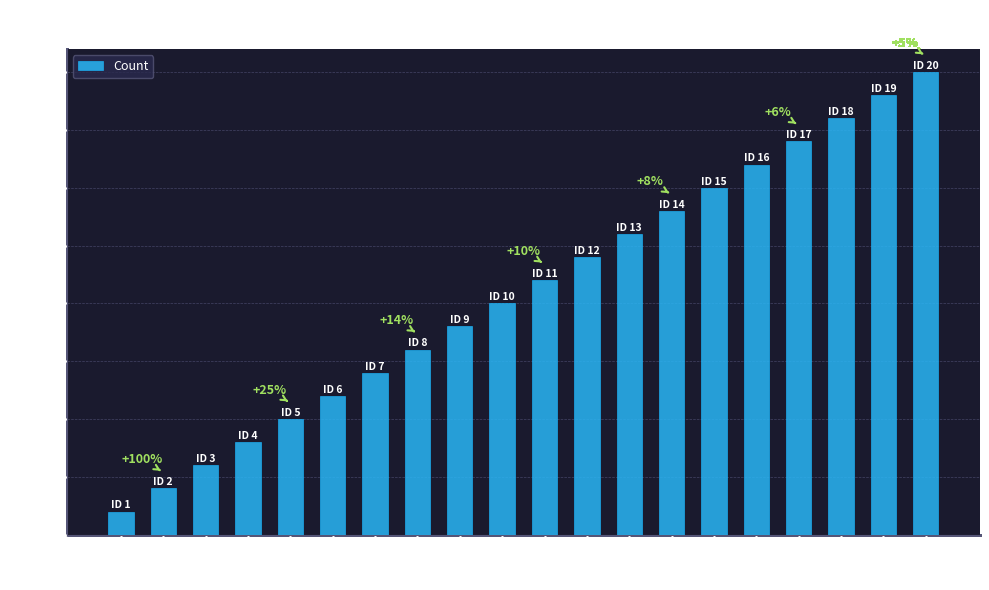

List the labels in order of value, smallest first.

1, 2, 3, 4, 5, 6, 7, 8, 9, 10, 11, 12, 13, 14, 15, 16, 17, 18, 19, 20